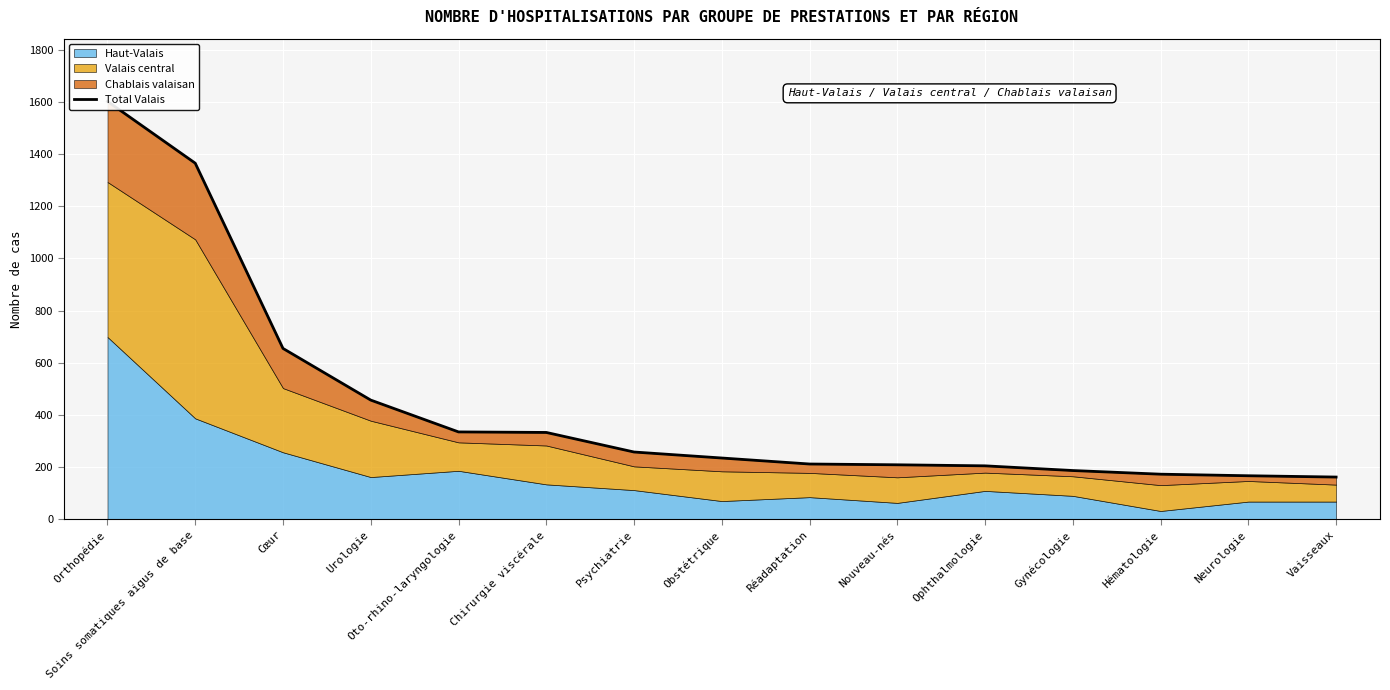

Reading left to right, transcribe all the data shown in this chart.

1602	1365	655	457	335	333	258	235	212	209	205	187	173	167	162